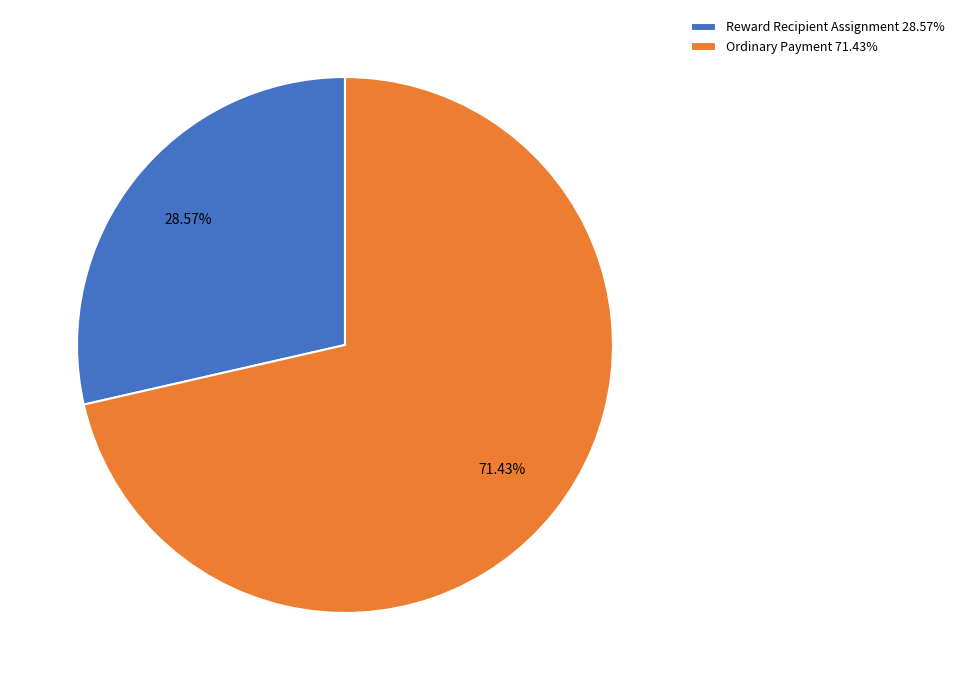

Which has a higher value, Reward Recipient Assignment or Ordinary Payment?

Ordinary Payment